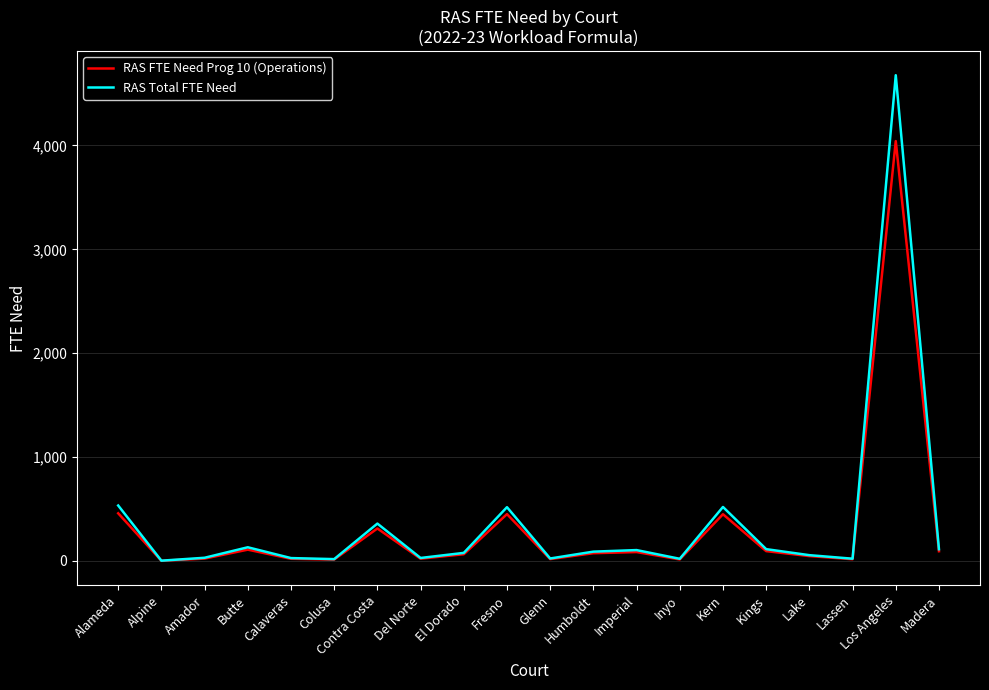

Rank the series by their average value, from highest to lowest.

RAS Total FTE Need, RAS FTE Need Prog 10 (Operations)